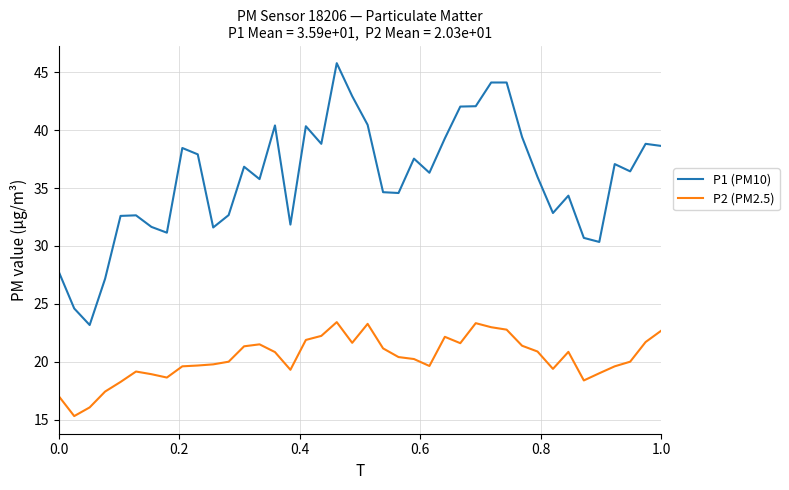

Does the chart have visible grid lines?

Yes